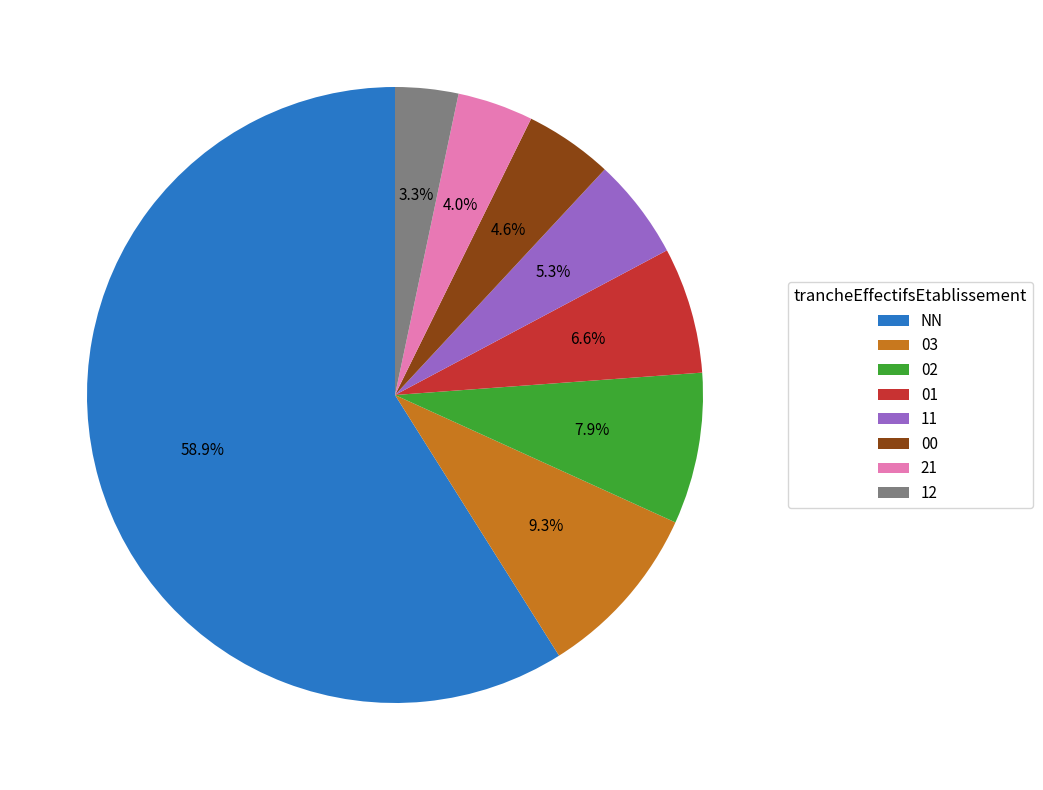

What percentage is the 11 slice, to the nearest percent?

5%